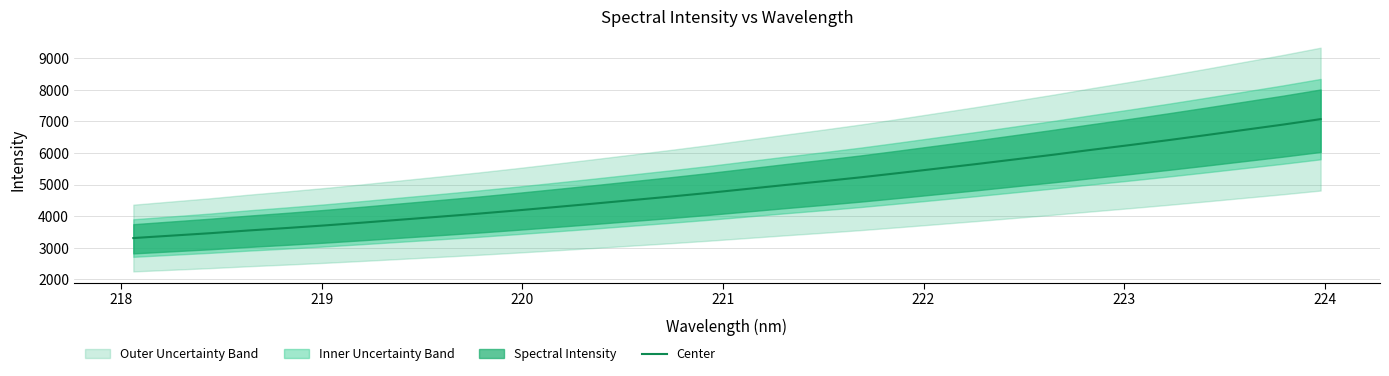

What is the maximum value for Center?

7072.3